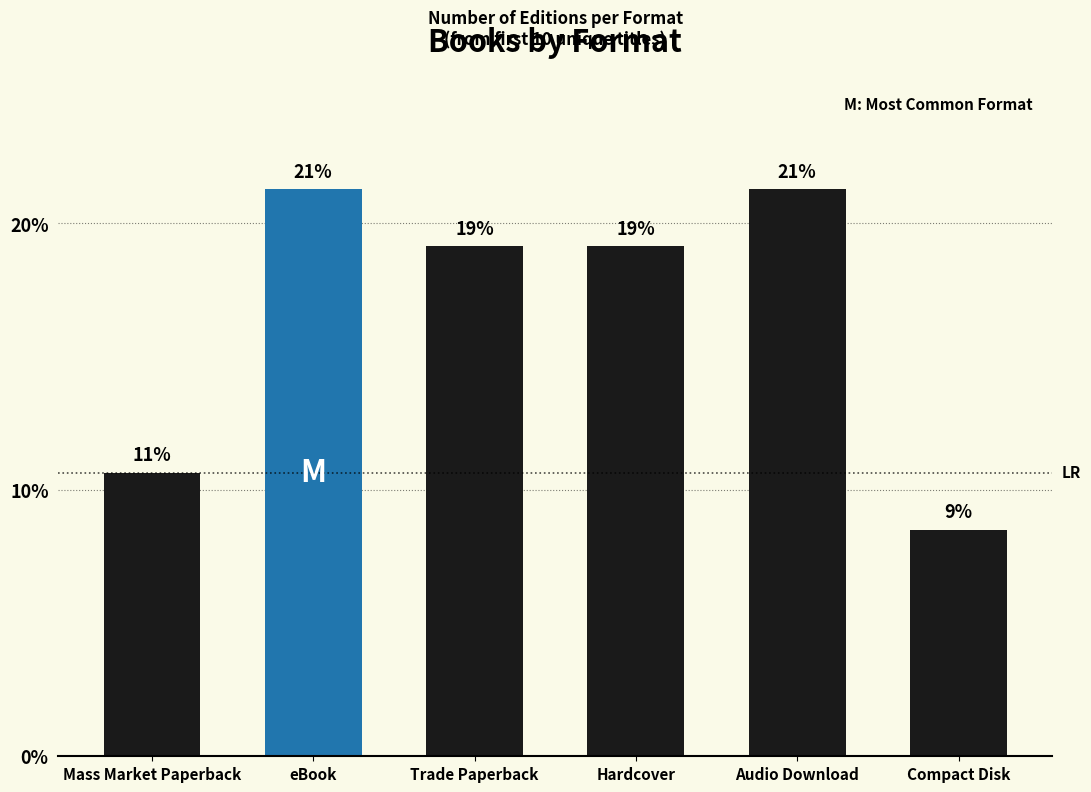

What is the label of the 2nd bar from the right?

Audio Download